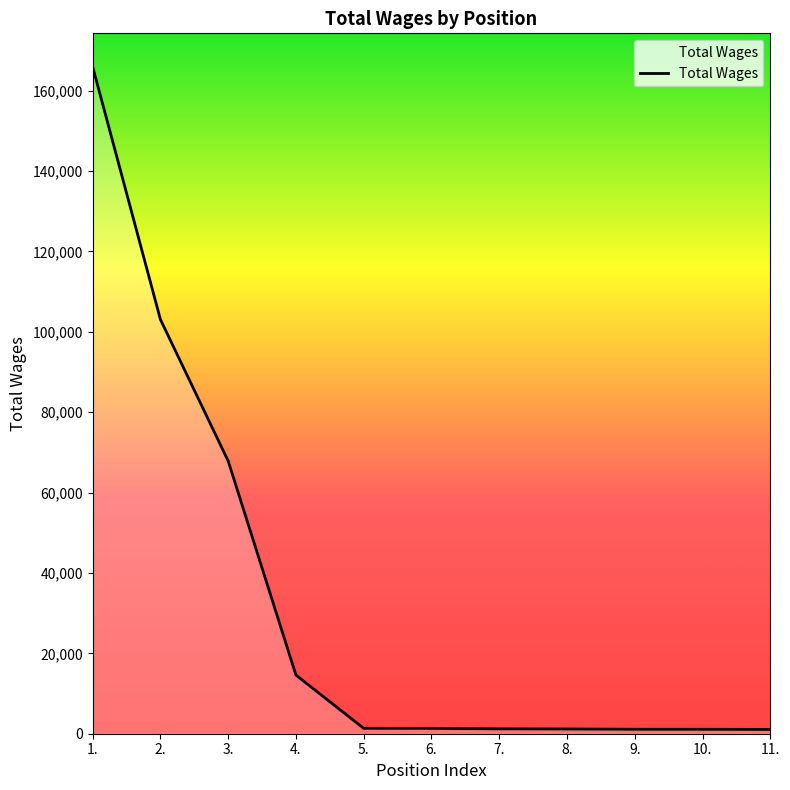

The value at 4. is 14587. True or false?

True